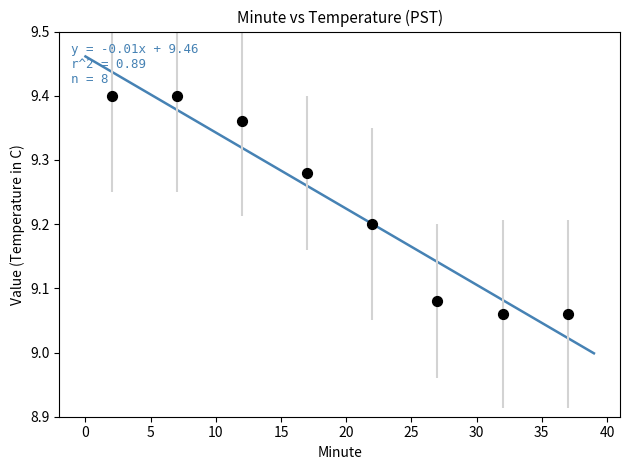

What is the average Y value?

9.2